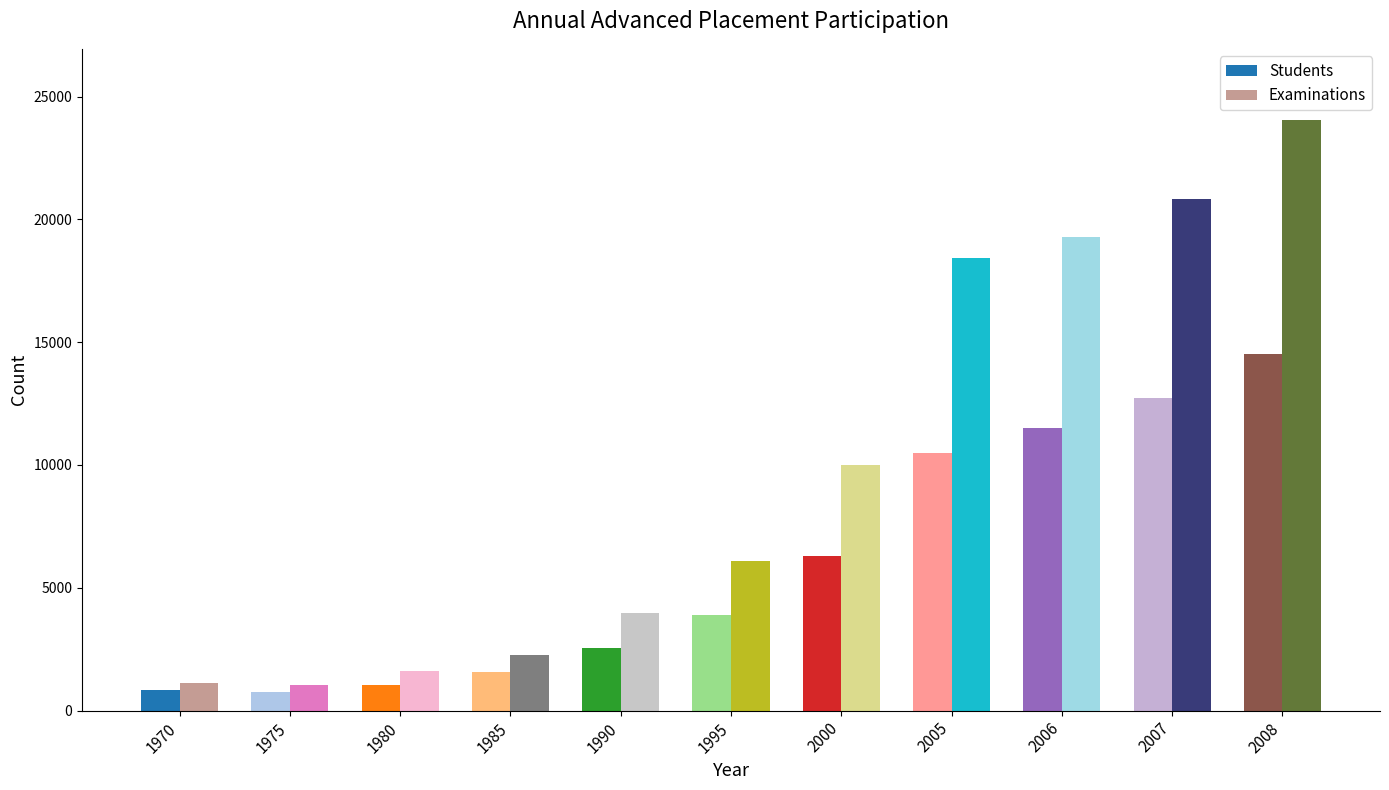

What is the sum of the Examinations values at 2007 and 1970?

21968